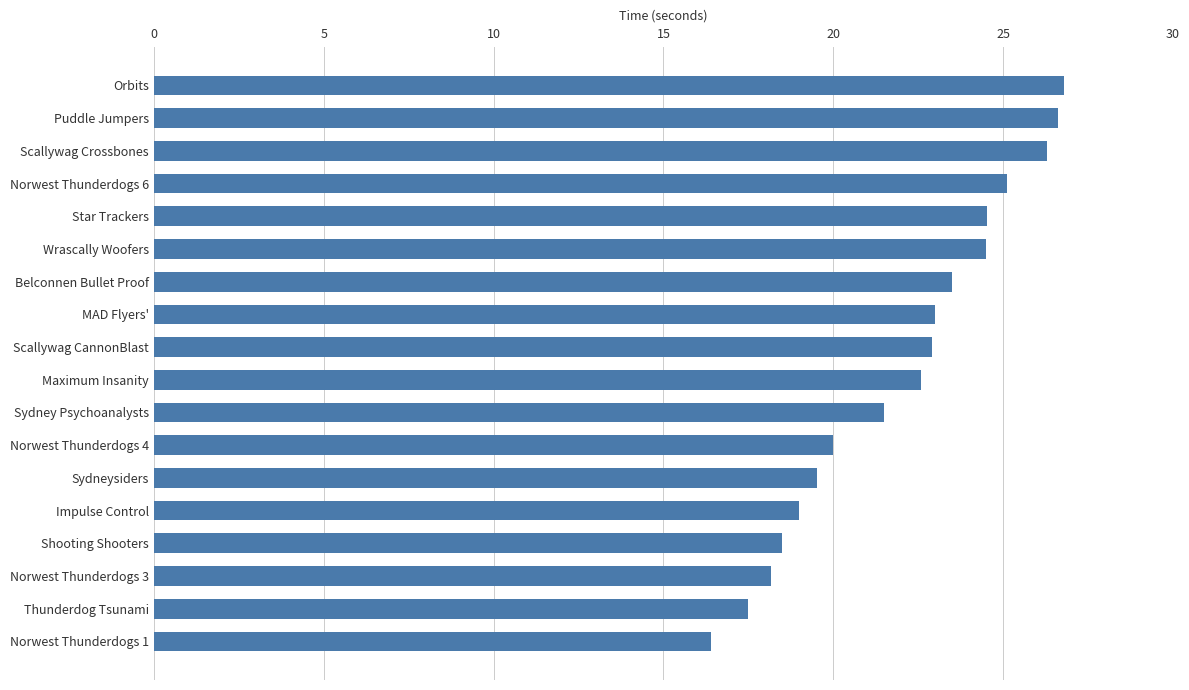

Between Orbits and Shooting Shooters, which is larger?

Orbits